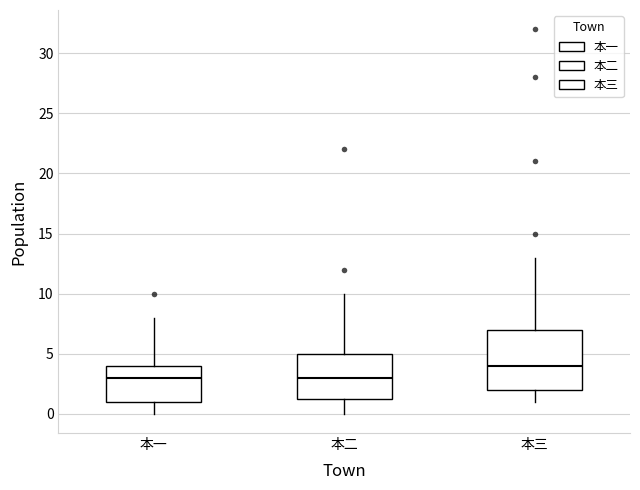

Where does the upper whisker of the box for 本三 end on the y-axis? The values are not printed on the chart, so give them approximately, as read against the axis.

13.0